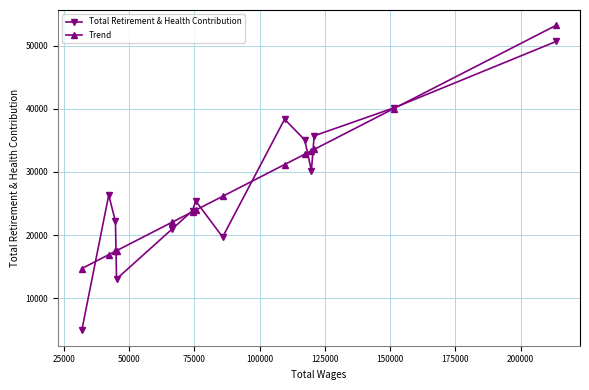

True or false: Total Retirement & Health Contribution and Trend cross at least once.

True